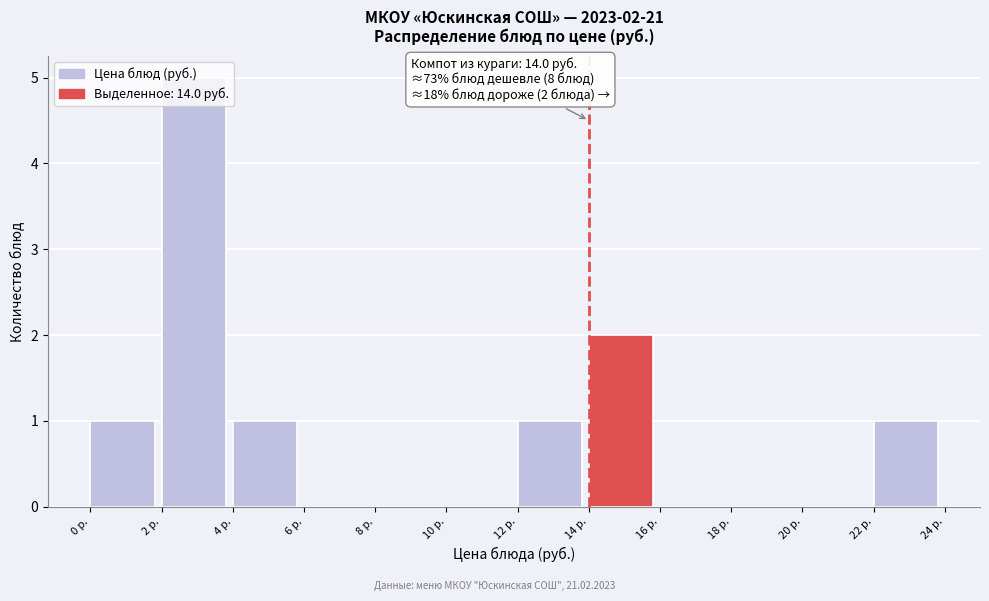

Which range on the x-axis has the tallest bar?

2 to 4